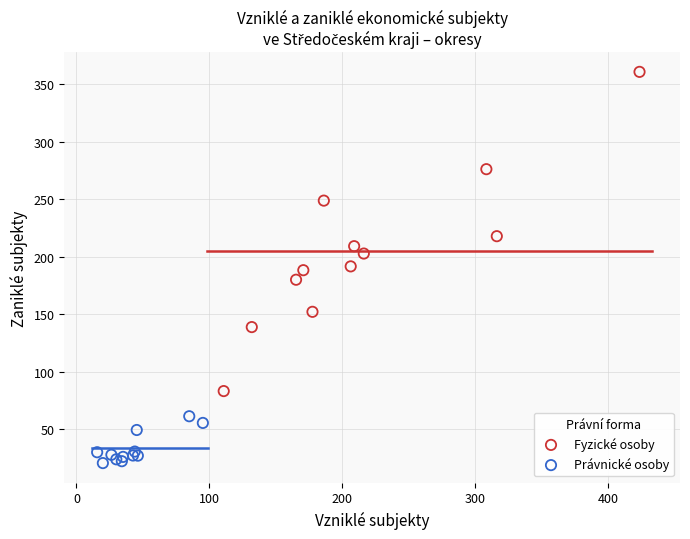

Which series reaches the minimum Y coordinate?

Právnické osoby